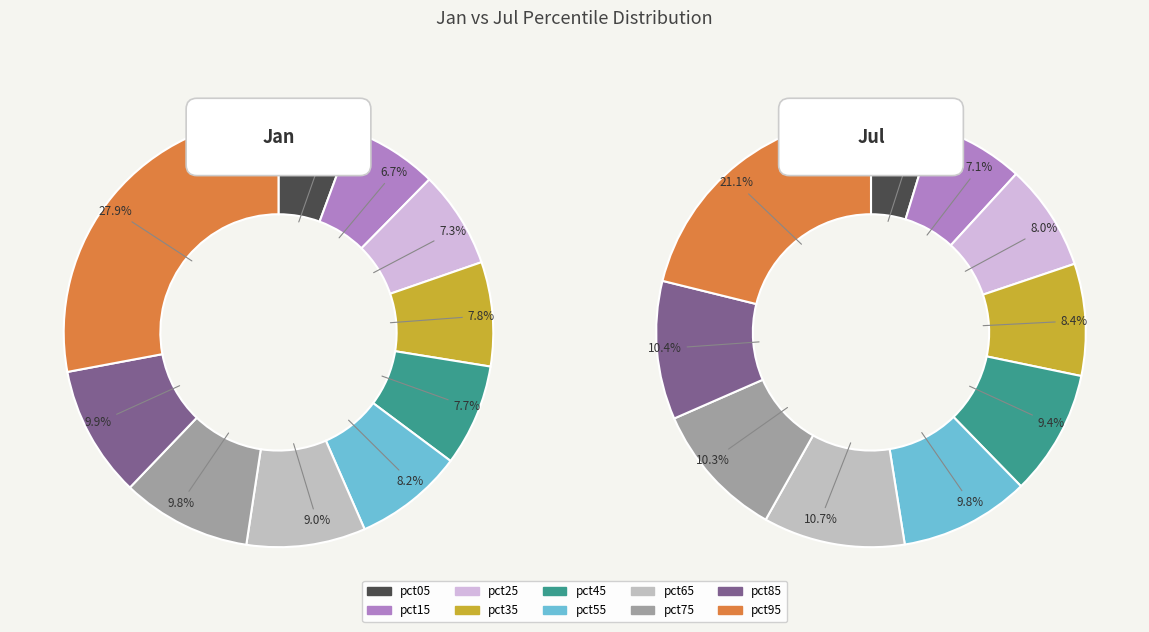

Is it true that 8 is 10% of the pie?

True